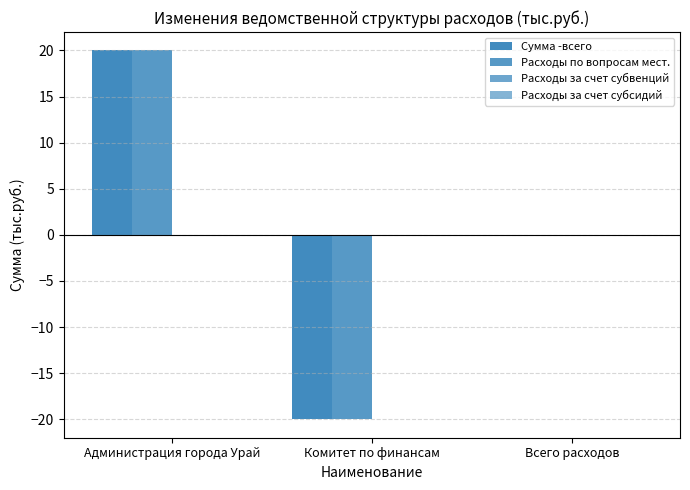

How many data points does each series have?

3